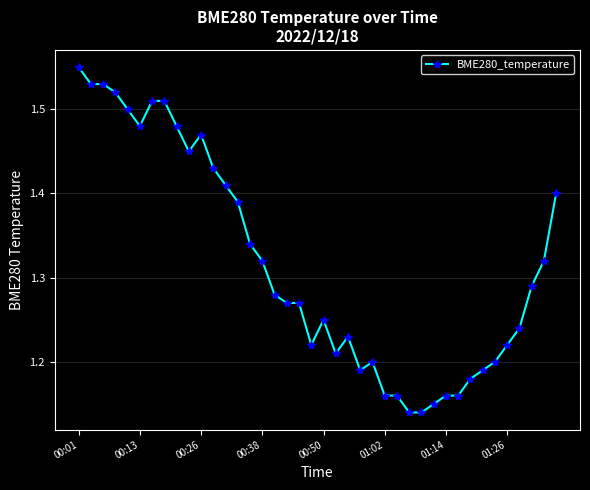

Does the chart display data point markers on the line(s)?

Yes